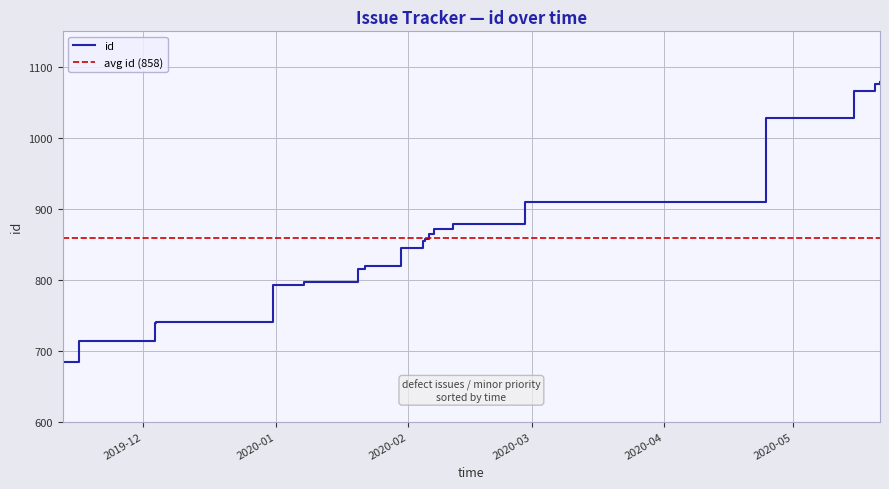

True or false: the data shows 1448 at 2020-01-20 03:42:39.

False